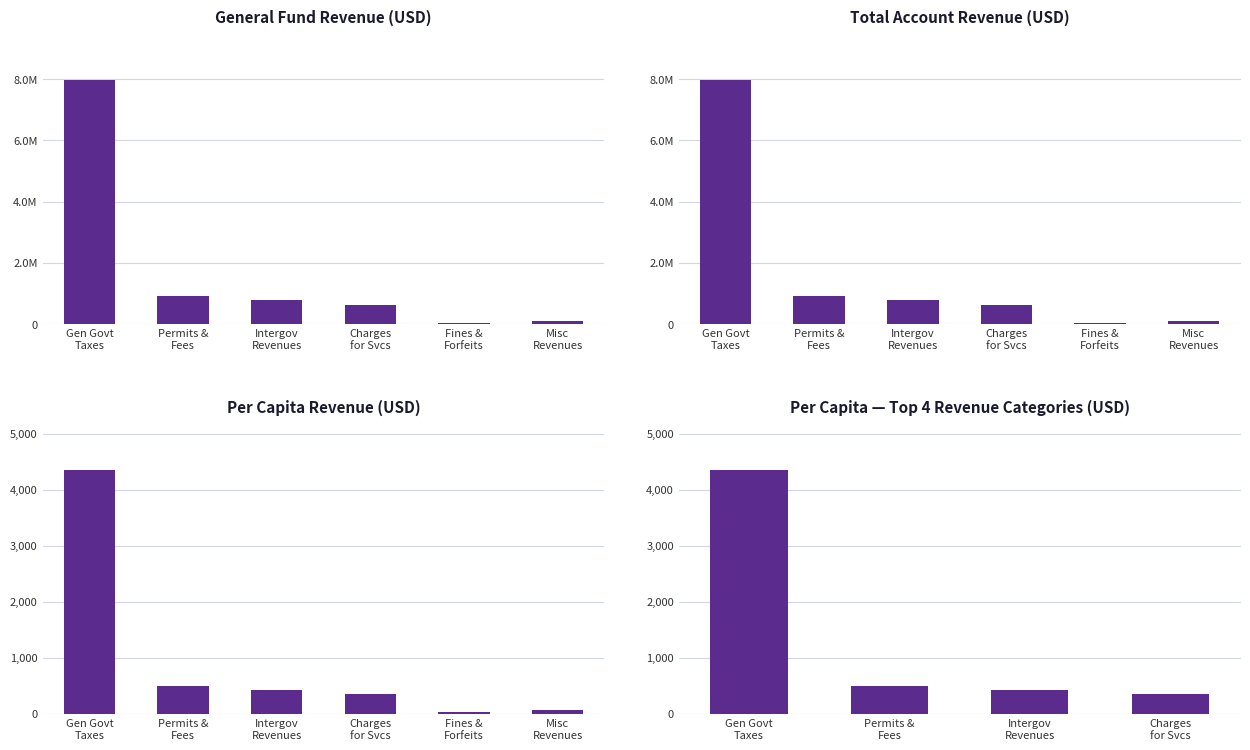

Which category has the lowest value across all series?

Fines &
Forfeits